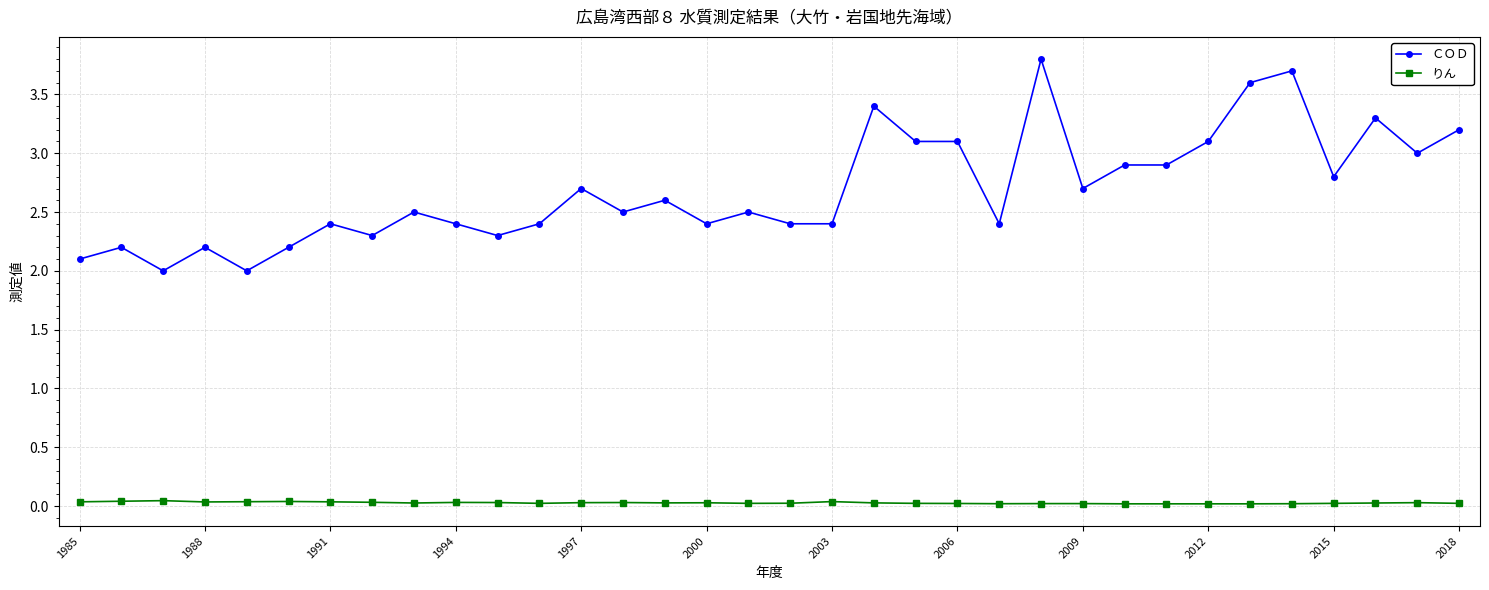

True or false: りん and ＣＯＤ intersect in this chart.

False